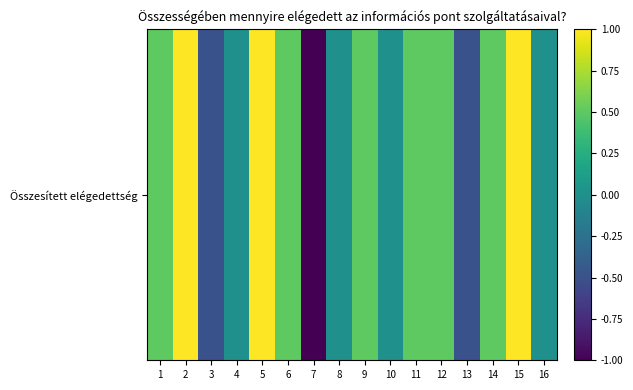

What is the difference between the values at 3 and 6?

1.0